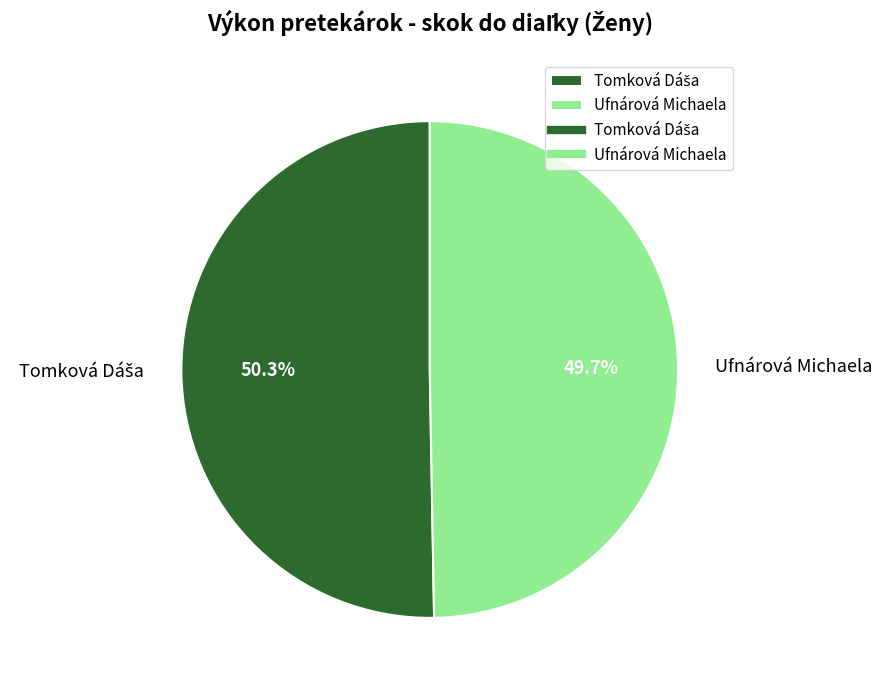

Which slice is the smallest?

Ufnárová Michaela